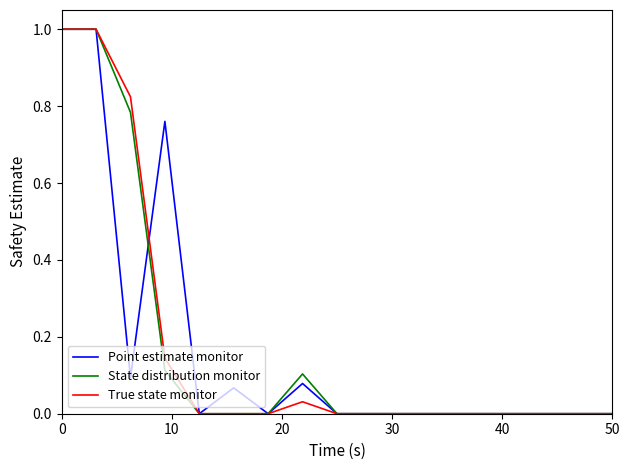

What is the greatest value displayed?

1.0